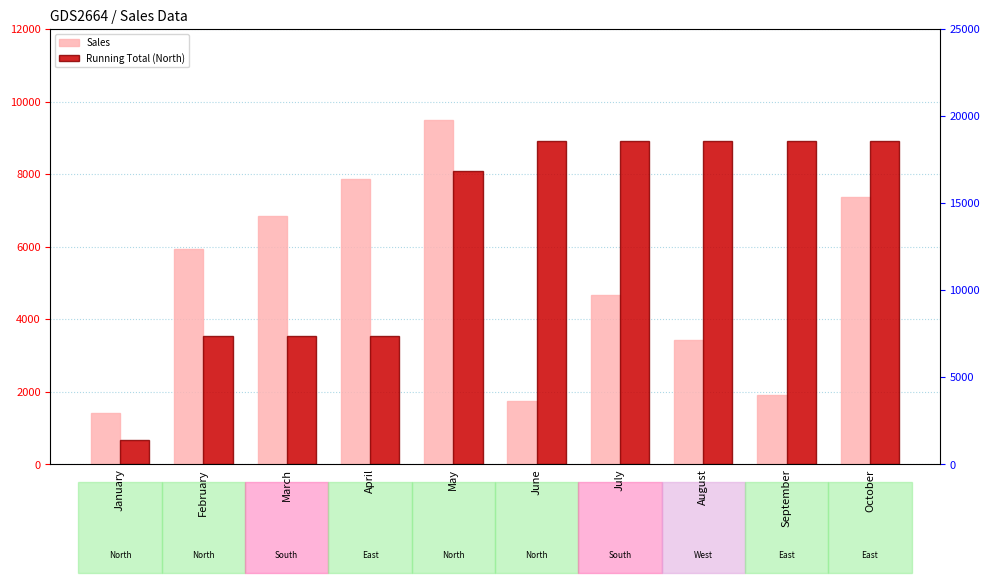

List the labels in order of Sales value, smallest first.

January, June, September, August, July, February, March, October, April, May